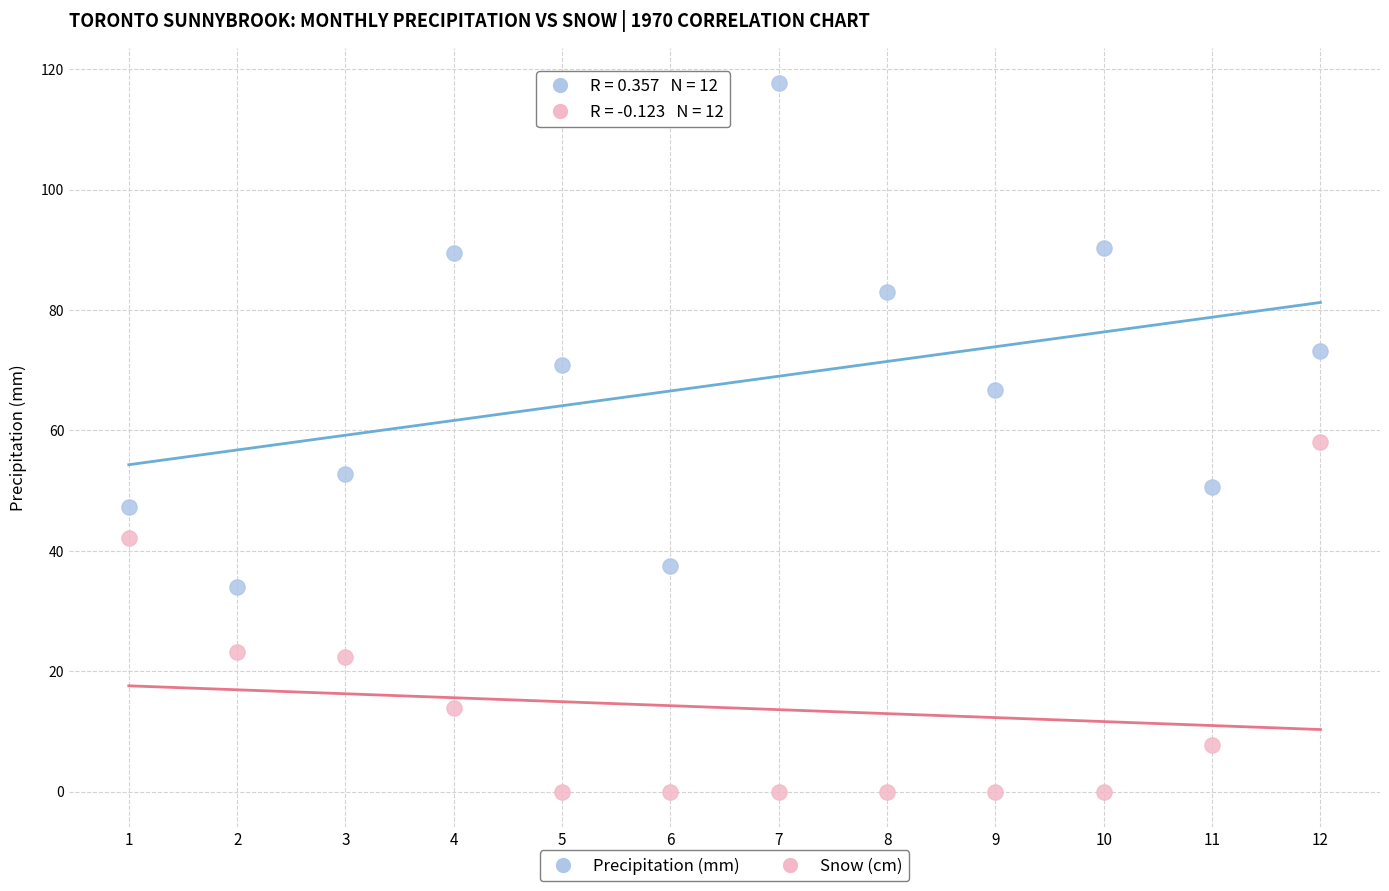

In the Precipitation (mm) series, what Y value is closest to 75?

73.2